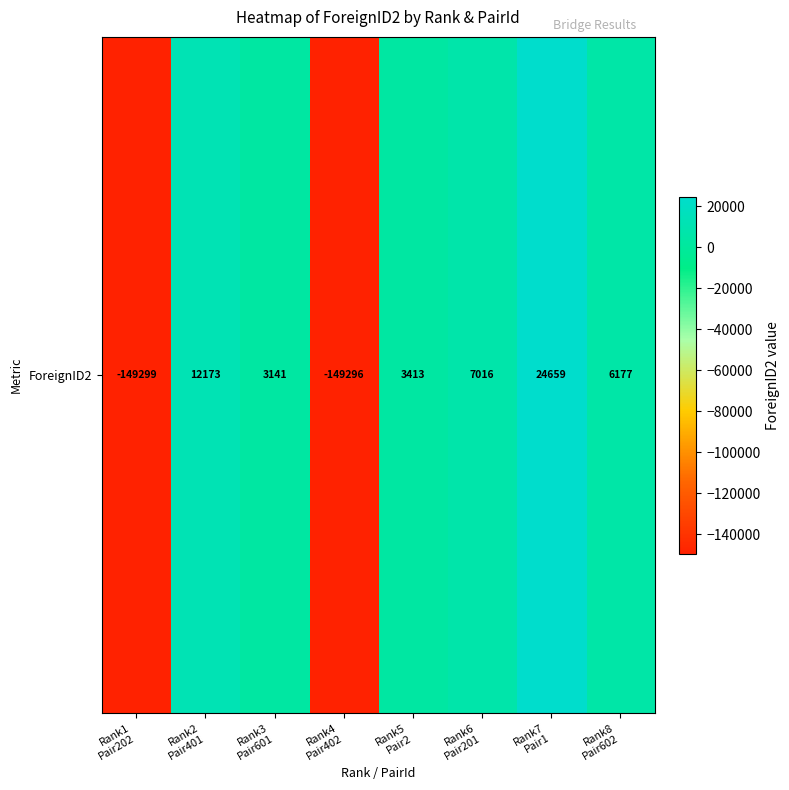

Reading right to left, what are all the values shown in this chart?

6177	24659	7016	3413	-149296	3141	12173	-149299